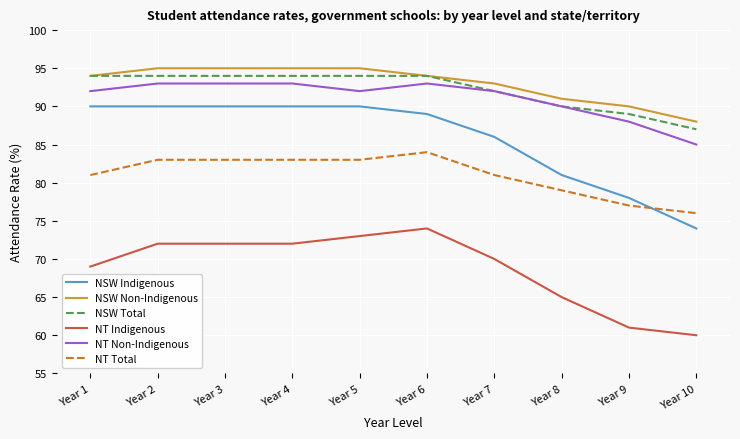

Is this an area chart (filled region under the line)?

No